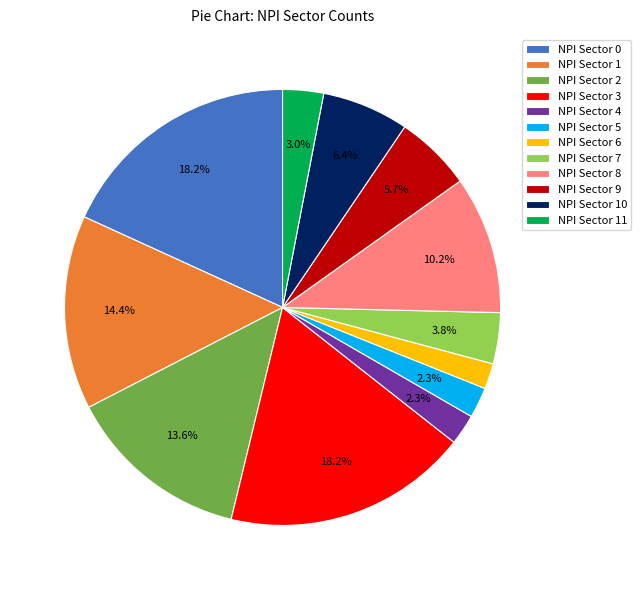

Between NPI Sector 5 and NPI Sector 3, which is larger?

NPI Sector 3